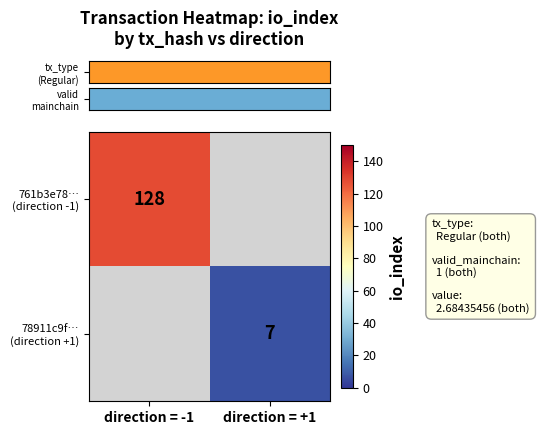

At how many categories does at least one series exceed 120?

1